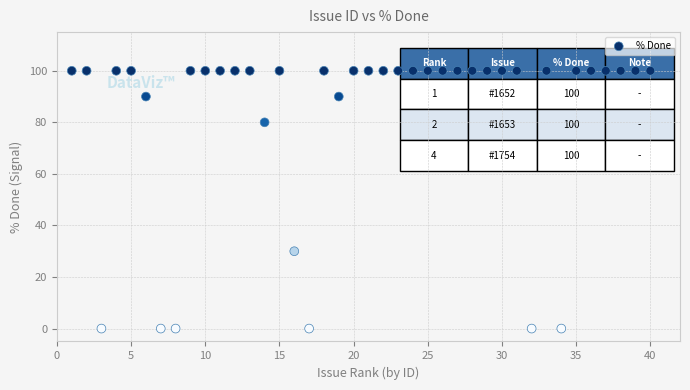

What is the range of Y values (max minus min)?

100